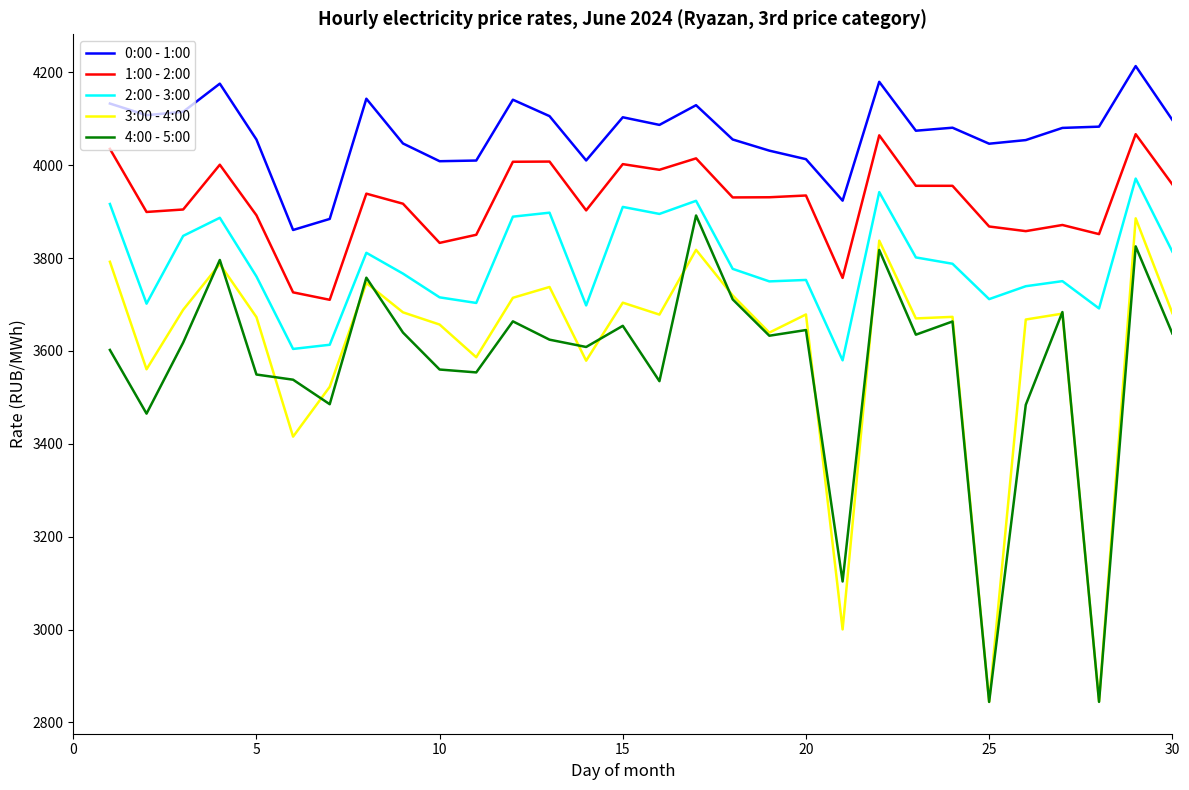

Which series has the largest total across all categories?

0:00 - 1:00